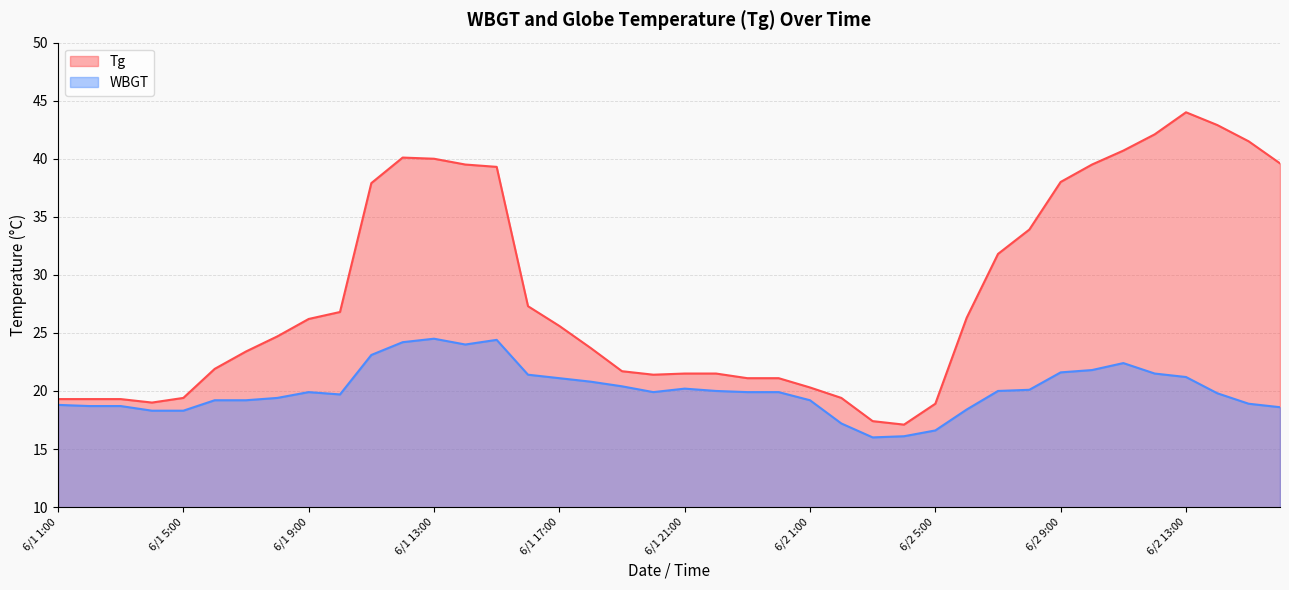

At which label does WBGT first exceed 19?

6/1 6:00